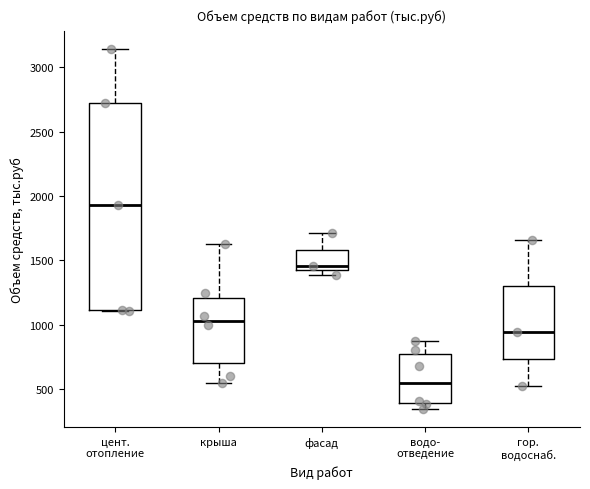

Reading left to right, read every box against the y-axis: the position of its median line, the range the box covers, and the ends of its whiskers. The values are not printed on the chart, so give them approximately, as read against the axis.

цент. отопление: median 1950, box 1100 to 2700, whiskers 1100 to 3150
крыша: median 1050, box 700 to 1200, whiskers 550 to 1650
фасад: median 1450, box 1400 to 1600, whiskers 1400 (just below the box's lower edge) to 1700
водо- отведение: median 550, box 400 to 800, whiskers 350 to 900
гор. водоснаб.: median 950, box 750 to 1300, whiskers 550 to 1650